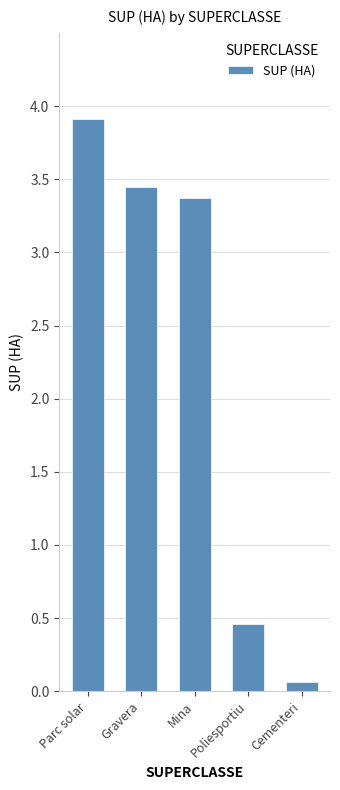

How many bars are there in total?

5